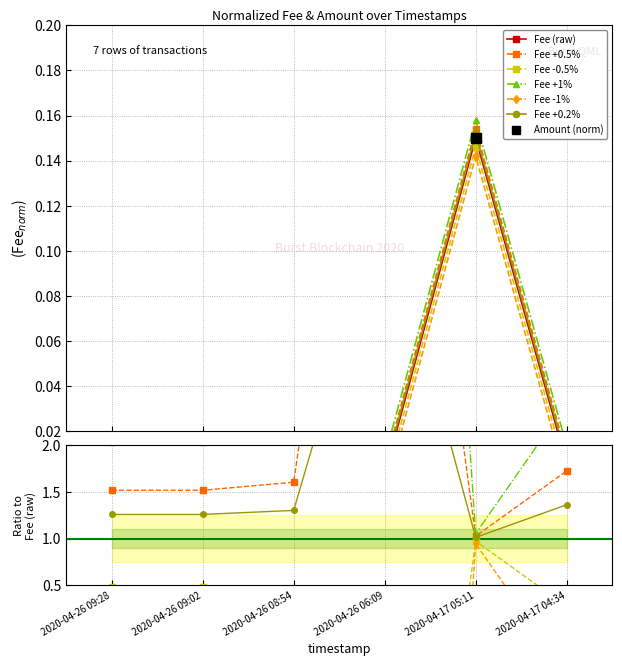

True or false: Fee and Amount intersect in this chart.

False